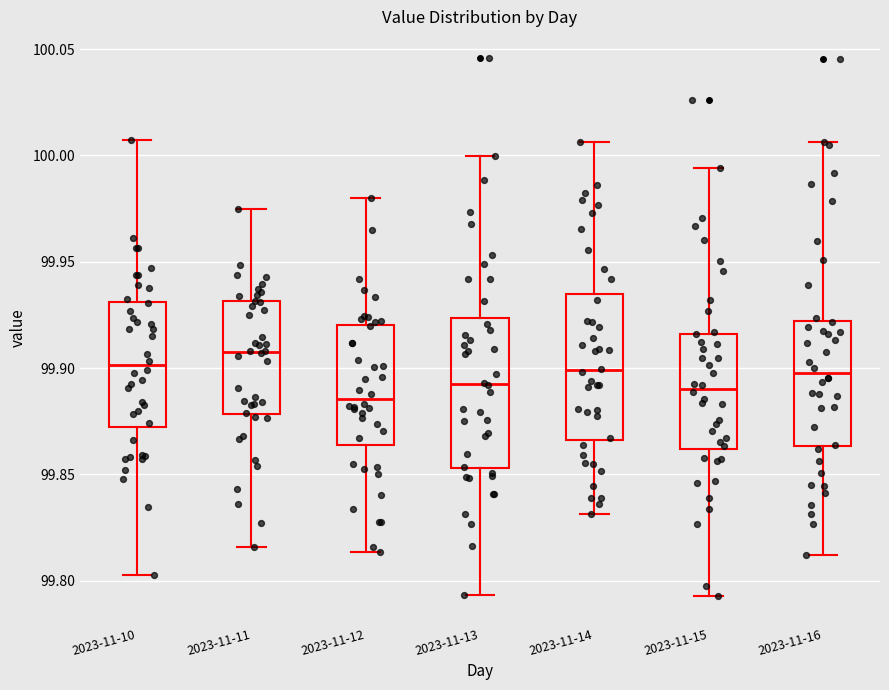

Where does the lower whisker of the box for 2023-11-10 end on the y-axis? The values are not printed on the chart, so give them approximately, as read against the axis.

99.800